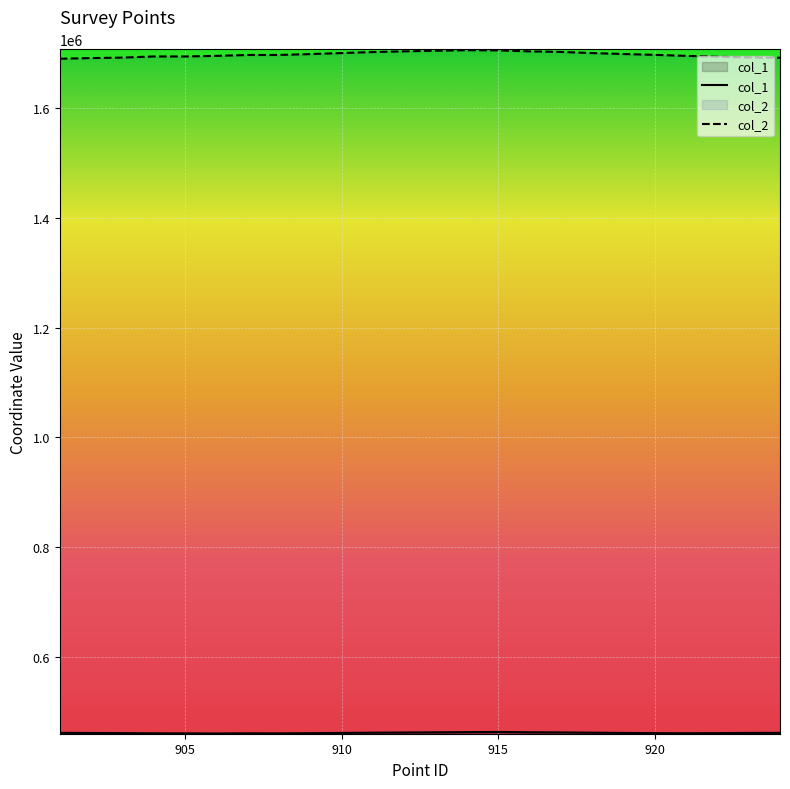

Which series has the widest spread of values?

col_2